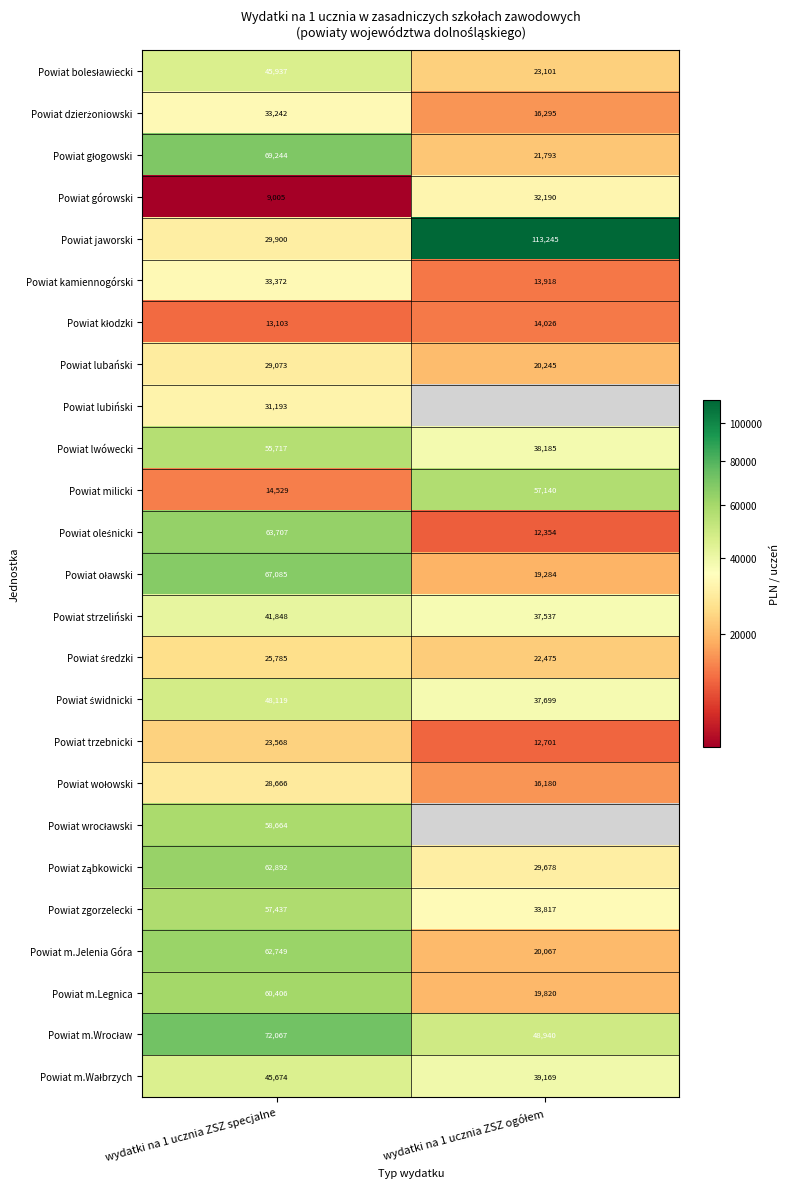

What is the smallest value displayed?

9005.9